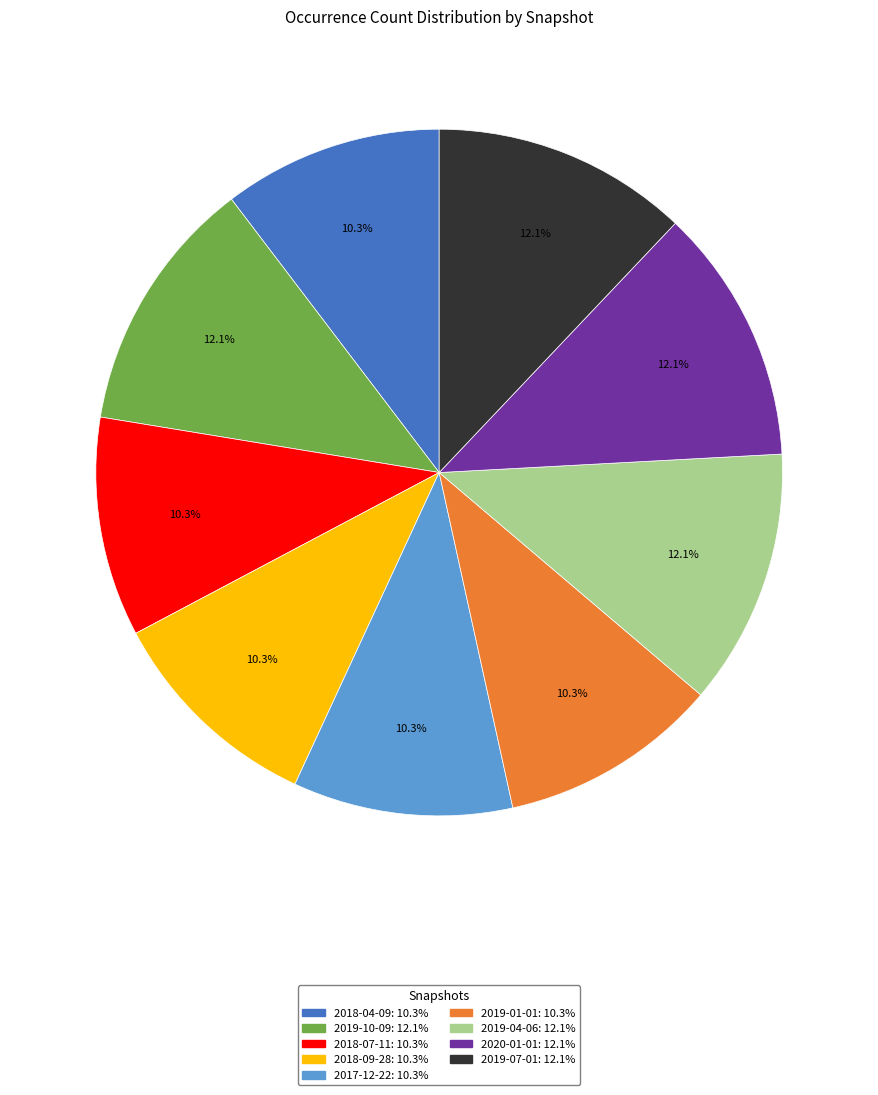

The 2018-07-11 slice represents 10% of the pie. True or false?

True